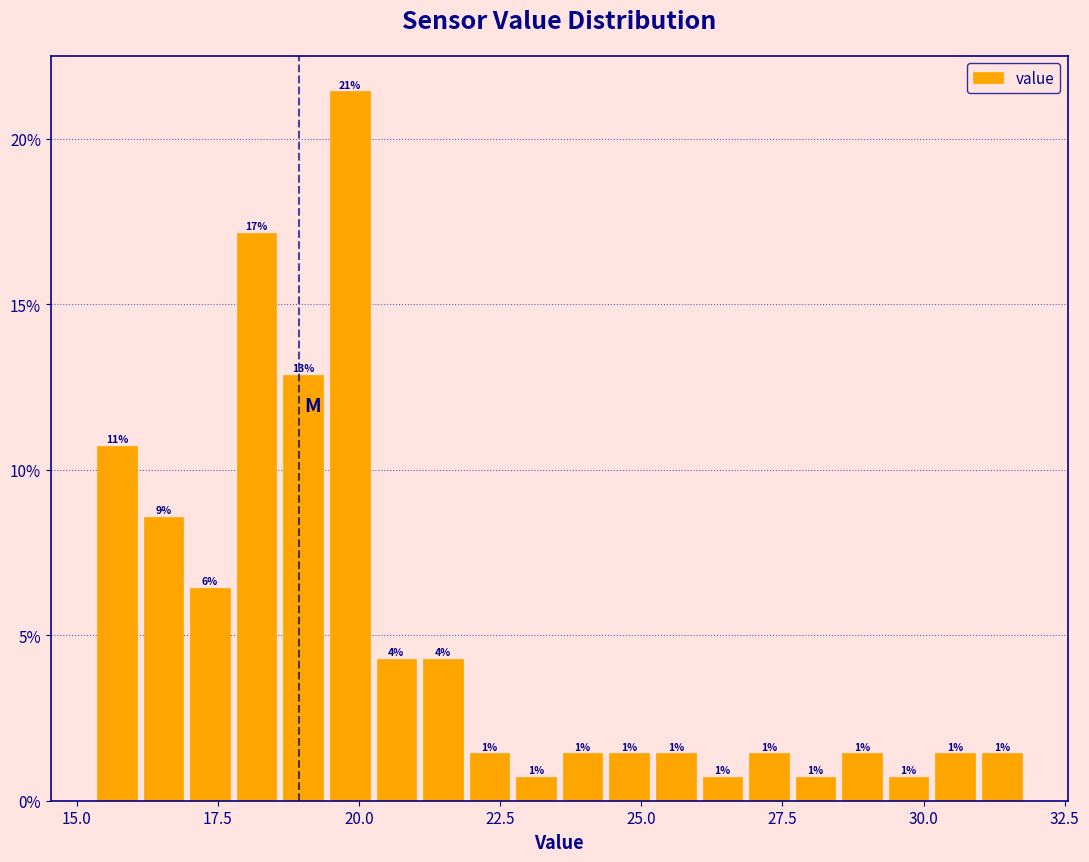

Read against the x-axis, roughly where is the centre of the tallest bar?

20.0